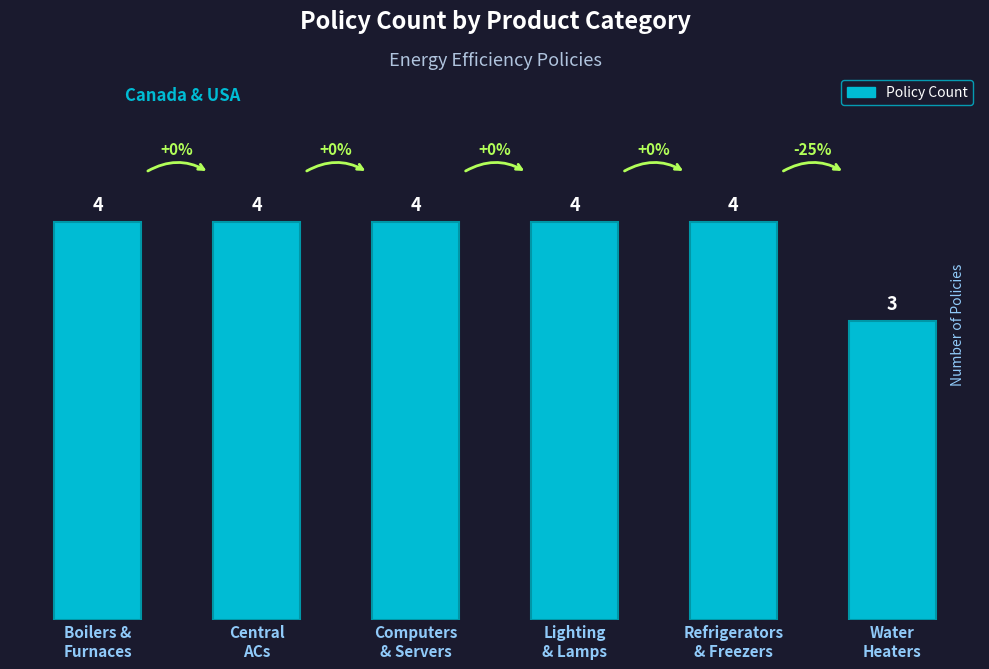

Reading left to right, what are all the values shown in this chart?

Boilers &
Furnaces=4	Central
ACs=4	Computers
& Servers=4	Lighting
& Lamps=4	Refrigerators
& Freezers=4	Water
Heaters=3